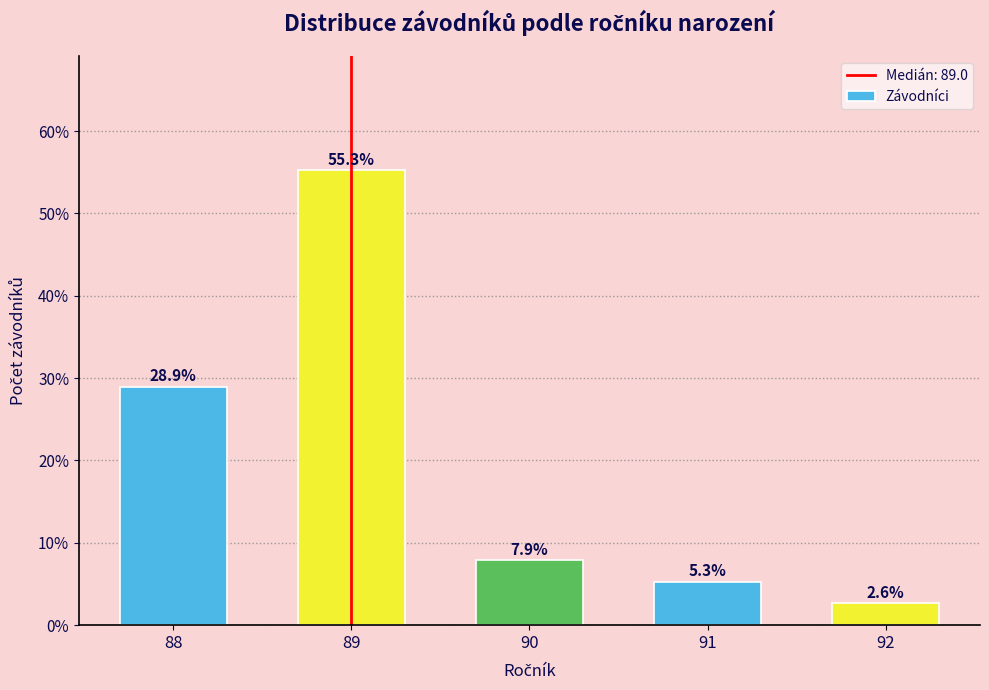

Reading left to right, transcribe all the data shown in this chart.

28.9	55.3	7.9	5.3	2.6